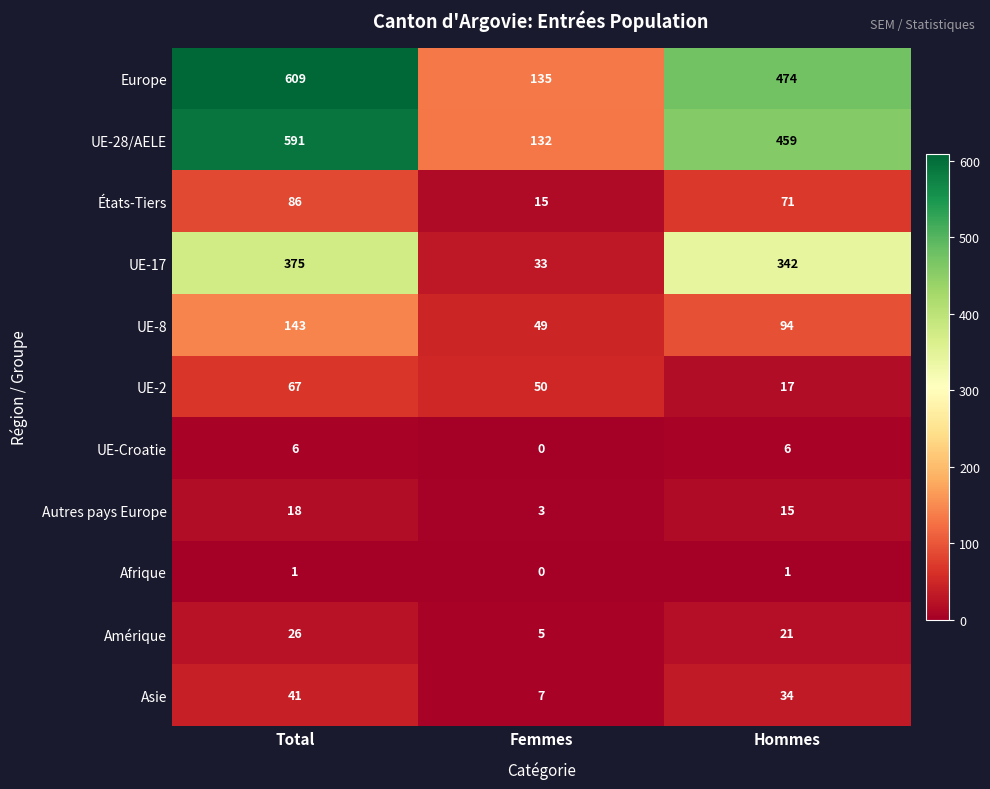

At which label does Autres pays Europe reach its minimum?

Femmes